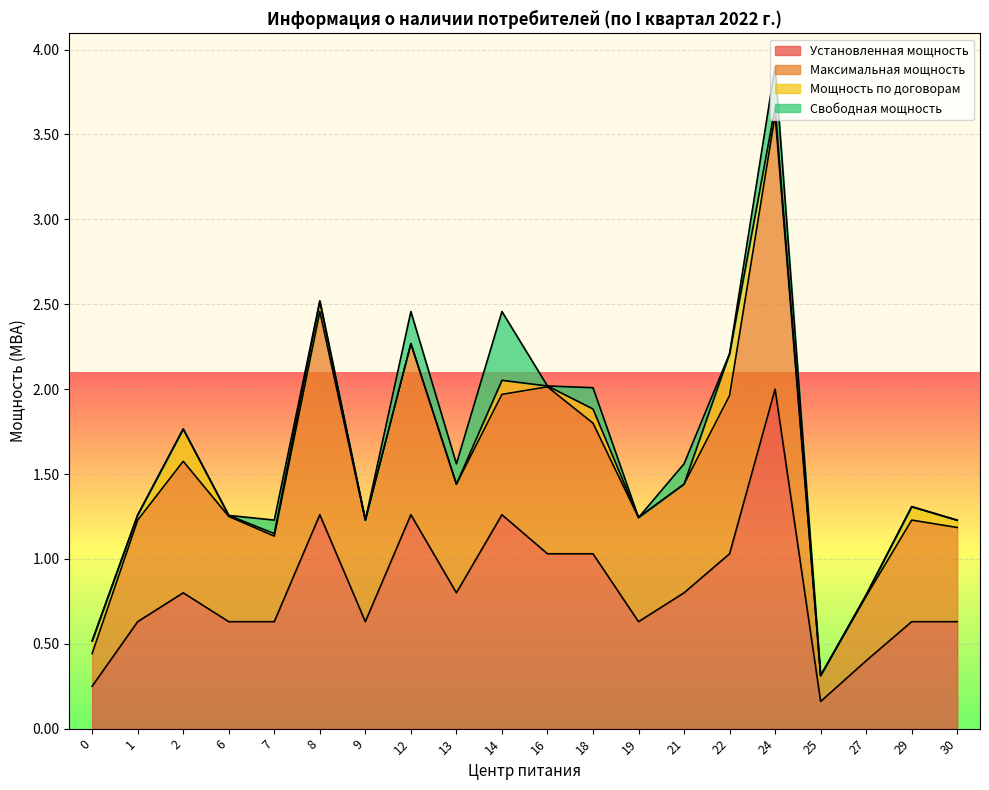

Which has a higher value, 8 or 7?

8